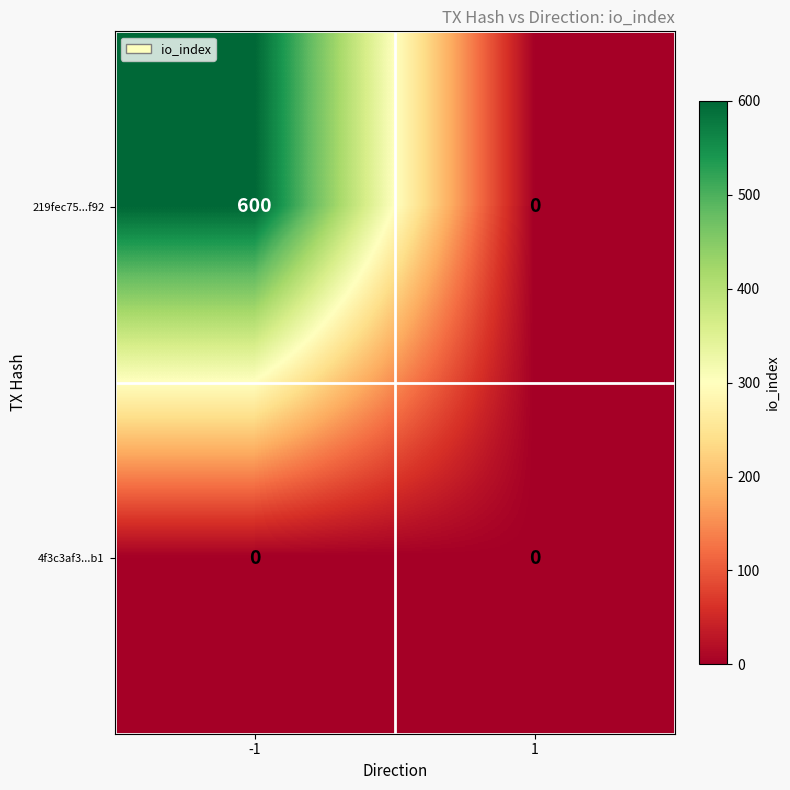

What is the total value across all series at -1?

600